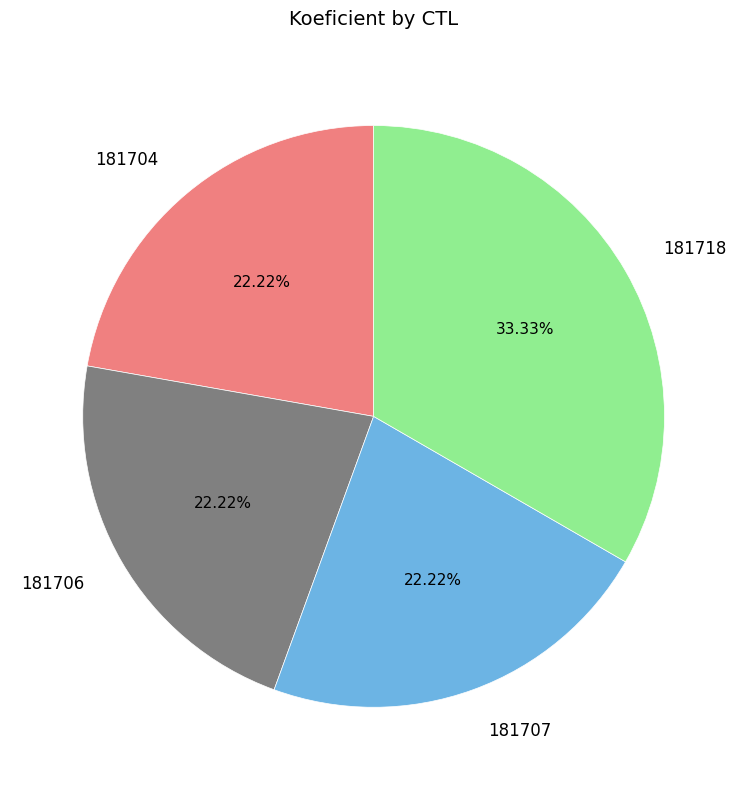

To the nearest percent, what portion does 181706 represent?

22%